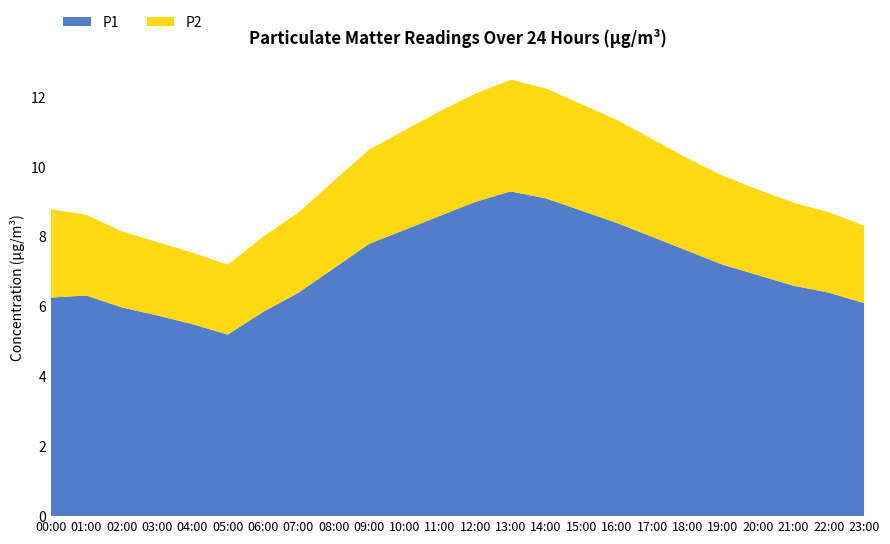

Reading left to right, extract all data points from this chart.

P1: 6.3	6.3	6.0	5.8	5.5	5.2	5.8	6.4	7.1	7.8	8.2	8.6	9.0	9.3	9.1	8.8	8.4	8.0	7.6	7.2	6.9	6.6	6.4	6.1
P2: 2.5	2.3	2.2	2.1	2.0	2.0	2.1	2.3	2.5	2.7	2.9	3.0	3.1	3.2	3.1	3.0	3.0	2.8	2.6	2.5	2.5	2.4	2.3	2.2